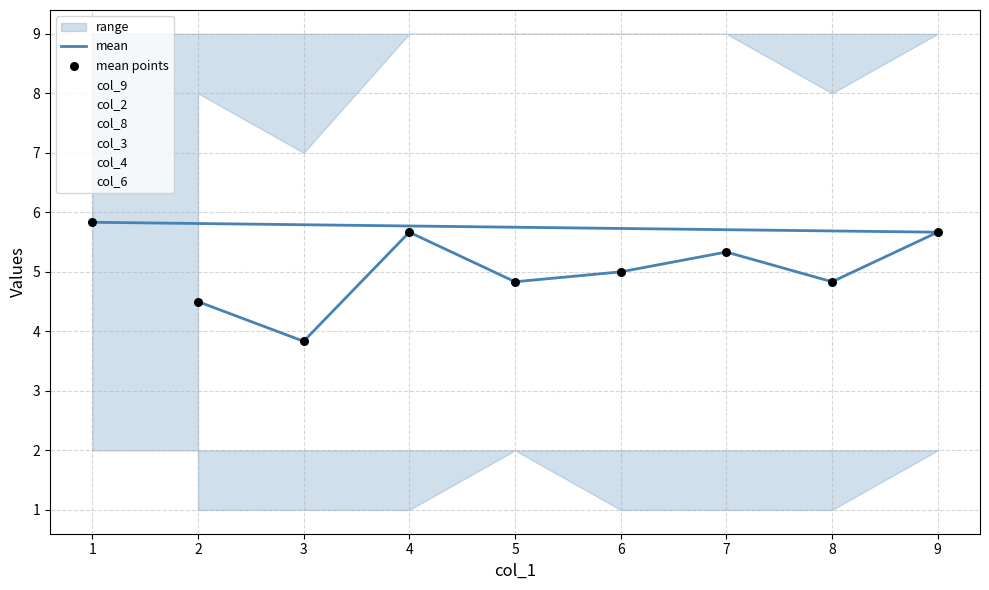

Is the value of col_8 at 2 greater than the value of col_4 at 4?

No